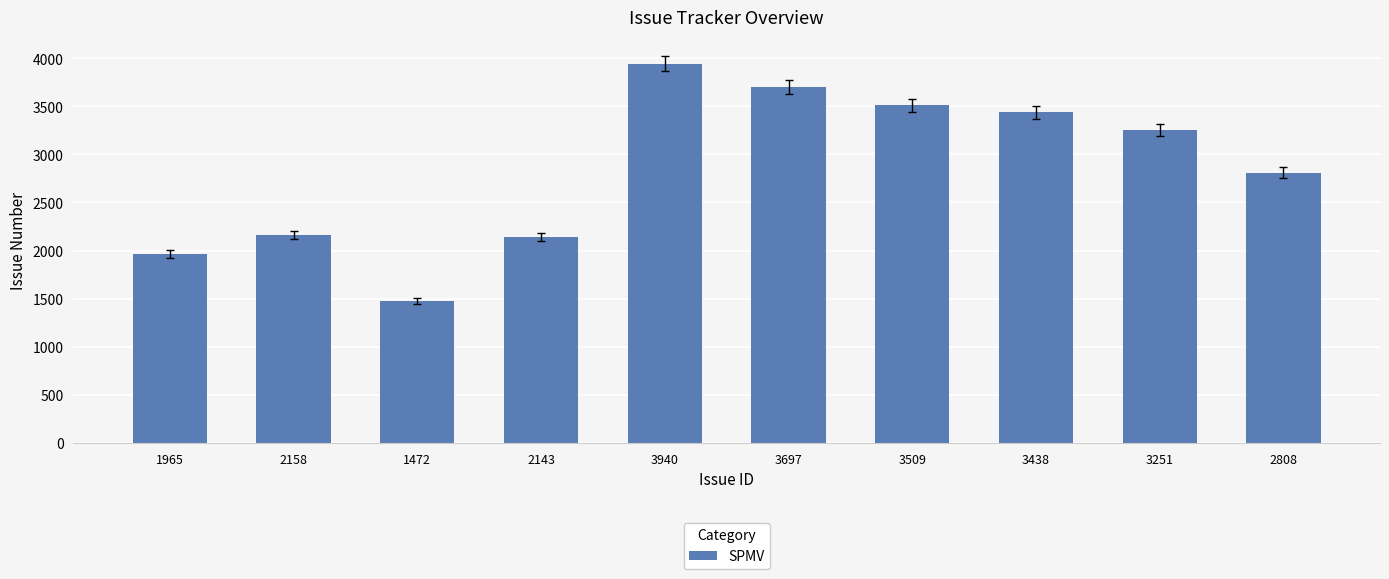

The value at 3251 is 3251. True or false?

True